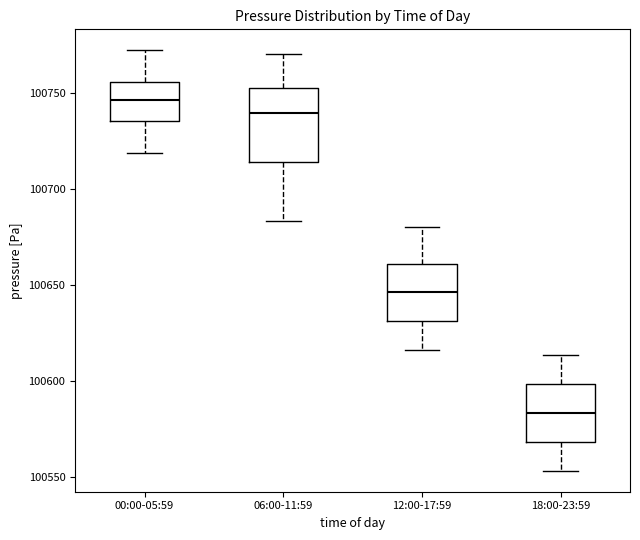

Reading left to right, transcribe this box plot: for each box, give where its median line is, the range the box spans, and where its two whiskers end, as read against the y-axis. The values are not printed on the chart, so give them approximately, as read against the axis.

00:00-05:59: median 100745, box 100735 to 100755, whiskers 100720 to 100770
06:00-11:59: median 100740, box 100715 to 100755, whiskers 100685 to 100770
12:00-17:59: median 100645, box 100630 to 100660, whiskers 100615 to 100680
18:00-23:59: median 100585, box 100570 to 100600, whiskers 100555 to 100615